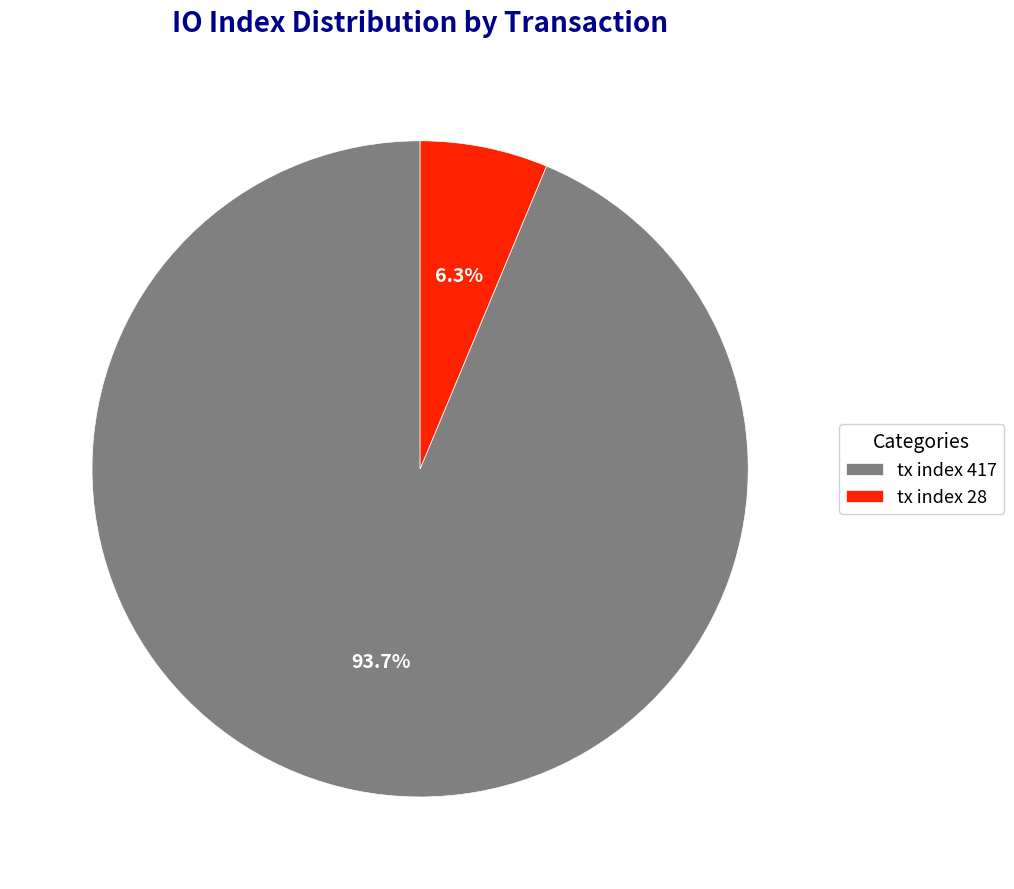

How many segments does this pie chart have?

2